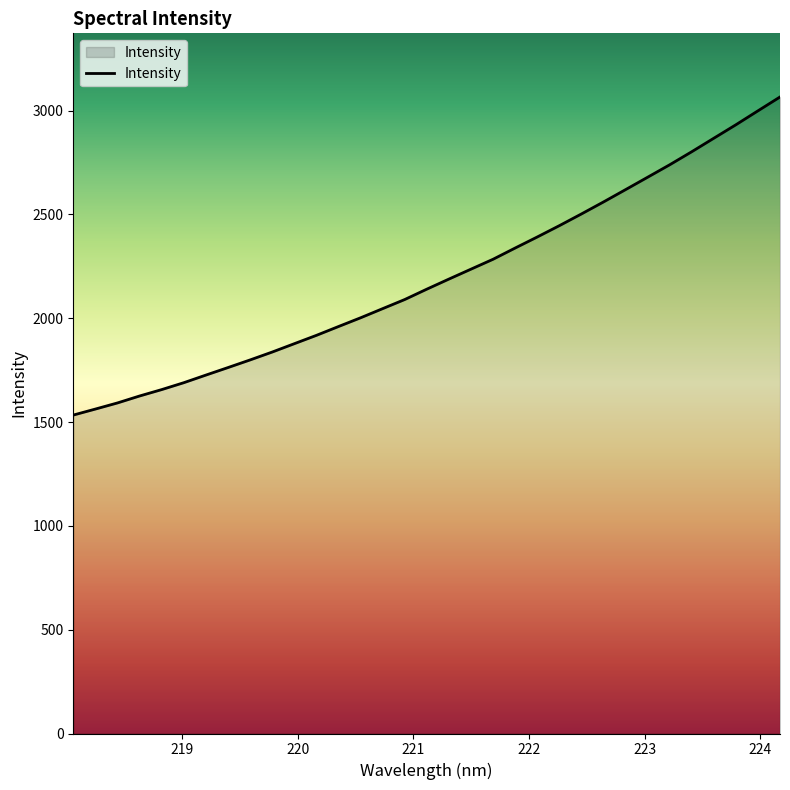

What is the difference between the maximum and minimum values?

1532.0